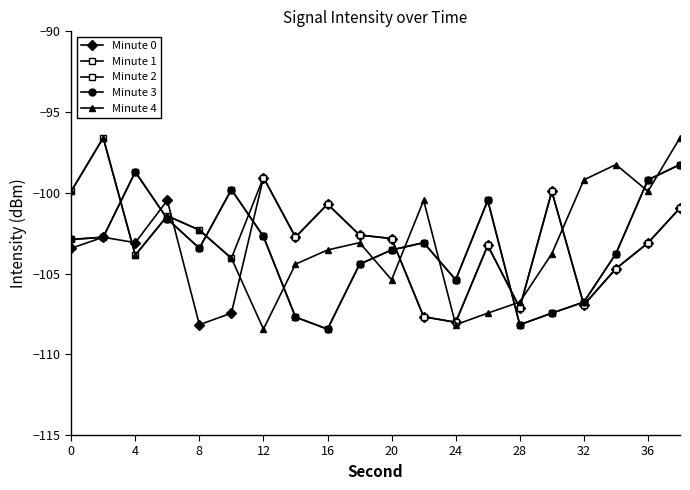

Reading right to left, what are all the values shown in this chart?

Minute 0: -100.9	-103.1	-104.7	-106.9	-99.9	-107.1	-103.3	-108.0	-107.7	-102.8	-102.6	-100.7	-102.7	-99.1	-107.5	-108.2	-100.5	-103.1	-102.8	-103.4
Minute 1: -98.3	-99.2	-103.8	-106.8	-107.5	-108.2	-100.5	-105.4	-103.1	-103.5	-104.4	-108.4	-107.7	-102.7	-99.8	-103.4	-101.6	-98.7	-102.7	-102.9
Minute 2: -100.9	-103.1	-104.7	-106.9	-99.9	-107.1	-103.3	-108.0	-107.7	-102.8	-102.6	-100.7	-102.7	-99.1	-104.1	-102.3	-101.4	-103.9	-96.6	-99.9
Minute 3: -98.3	-99.2	-103.8	-106.8	-107.5	-108.2	-100.5	-105.4	-103.1	-103.5	-104.4	-108.4	-107.7	-102.7	-99.8	-103.4	-101.6	-98.7	-102.7	-102.9
Minute 4: -96.6	-99.9	-98.3	-99.2	-103.8	-106.8	-107.5	-108.2	-100.5	-105.4	-103.1	-103.5	-104.4	-108.4	-104.1	-102.3	-101.4	-103.9	-96.6	-99.9